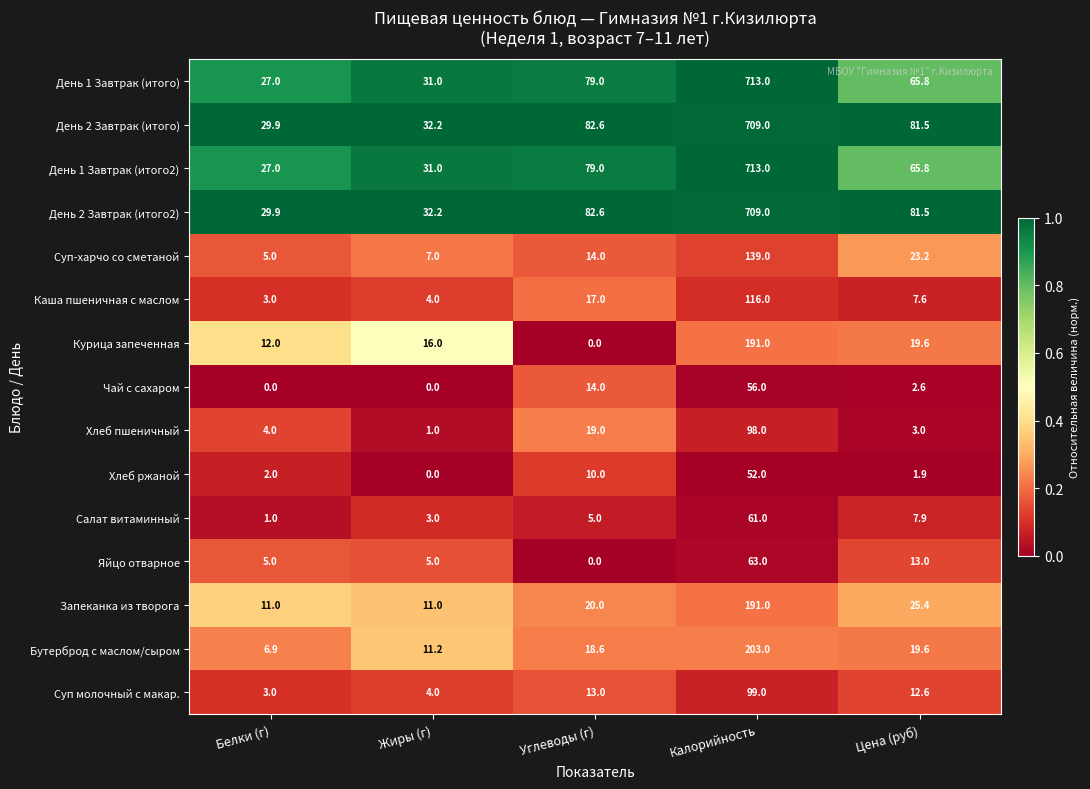

List the labels in order of День 2 Завтрак (итого) value, largest first.

Калорийность, Углеводы (г), Цена (руб), Жиры (г), Белки (г)